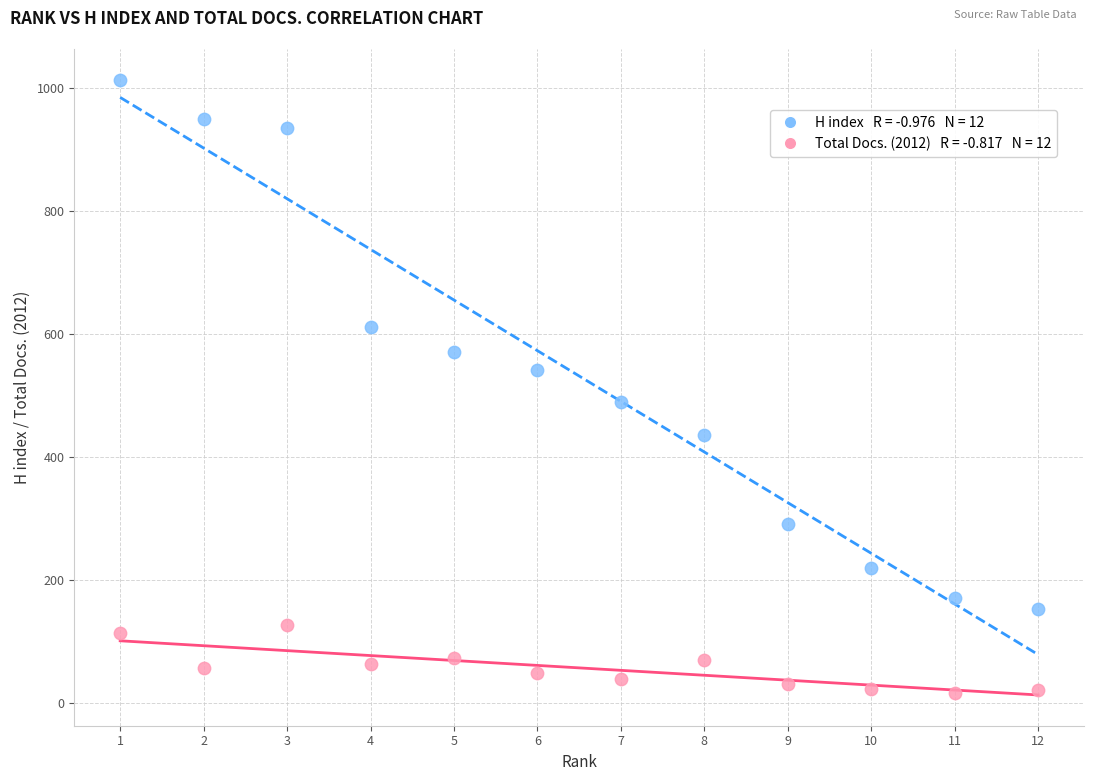

Across all data points, what is the range of X values (max minus min)?

11